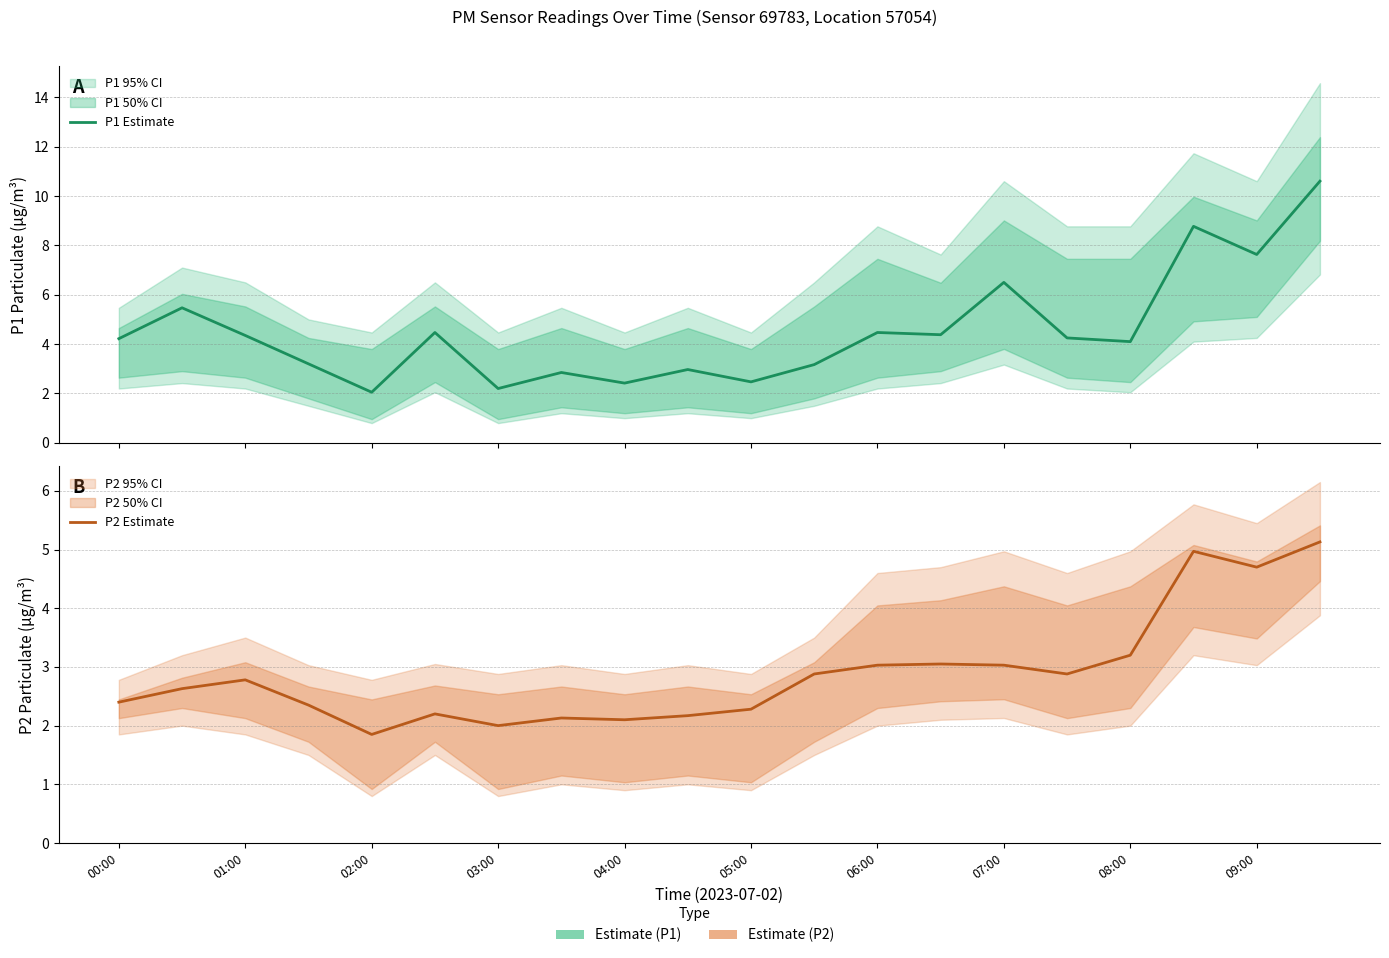

Reading right to left, list all the values displayed in this chart.

P1 Estimate: 10.6	7.6	8.8	4.1	4.2	6.5	4.4	4.5	3.2	2.5	3.0	2.4	2.9	2.2	4.5	2.0	3.2	4.3	5.5	4.2
P2 Estimate: 5.1	4.7	5.0	3.2	2.9	3.0	3.0	3.0	2.9	2.3	2.2	2.1	2.1	2.0	2.2	1.9	2.4	2.8	2.6	2.4